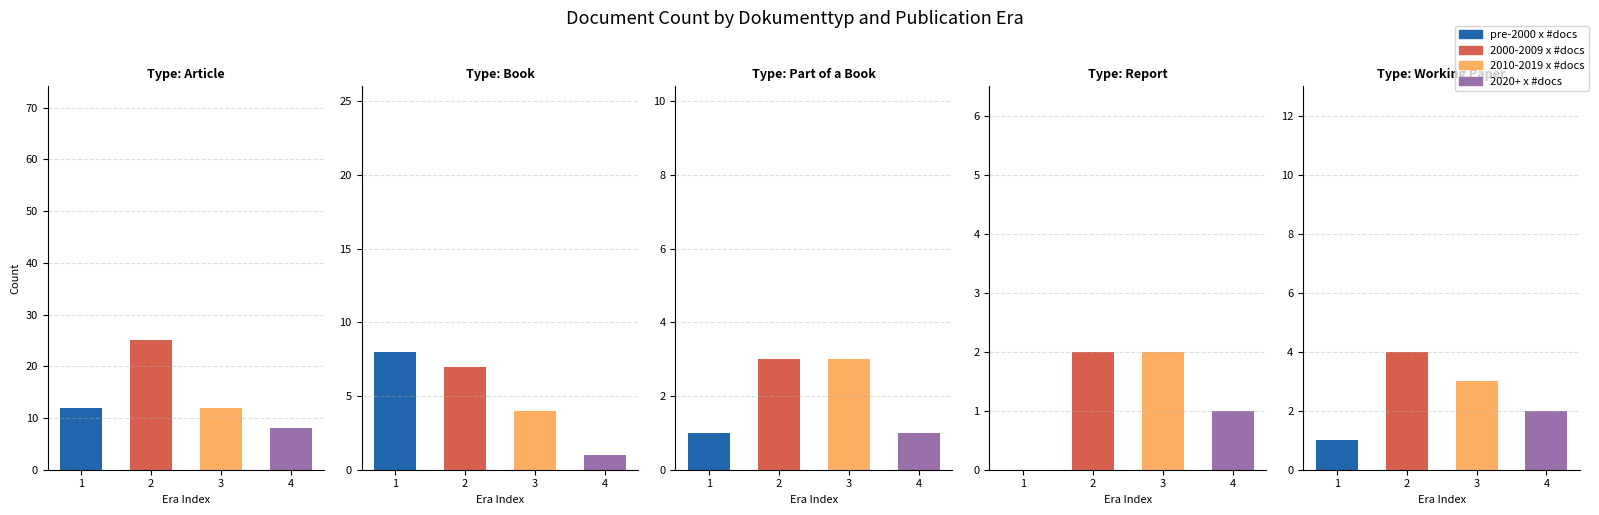

What value does the pre-2000 x #docs series have at 1?

1